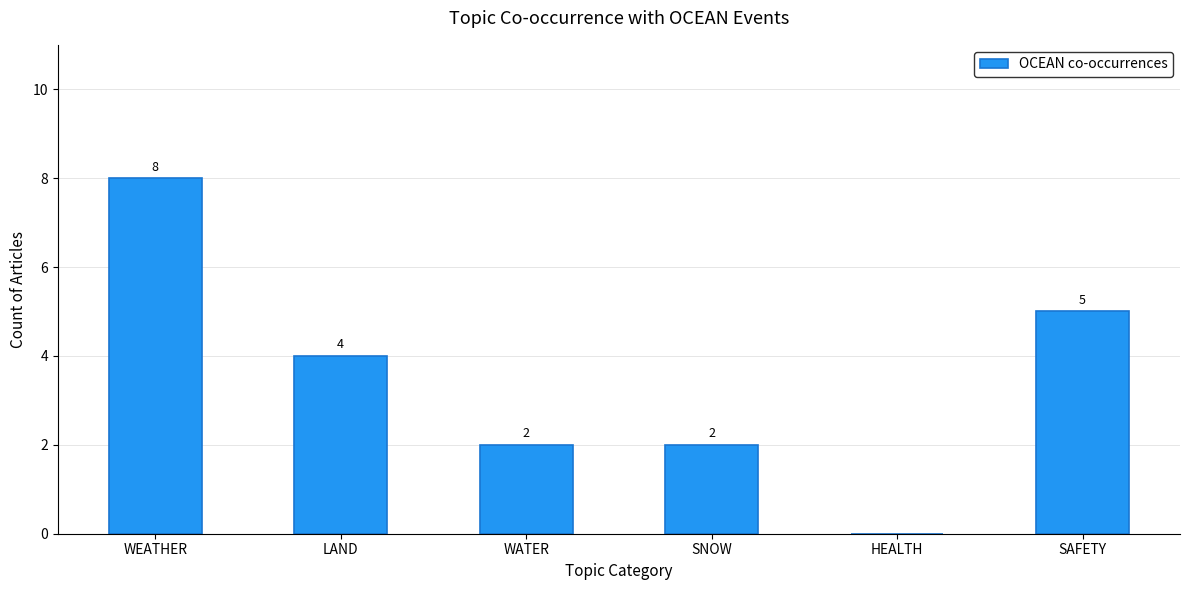

What is the sum of the values at SNOW and LAND?

6